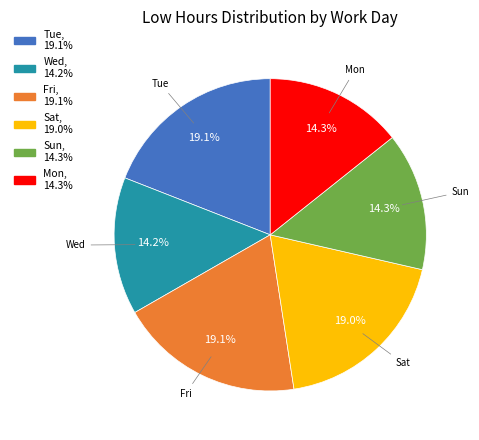

Count the number of slices in the pie.

6